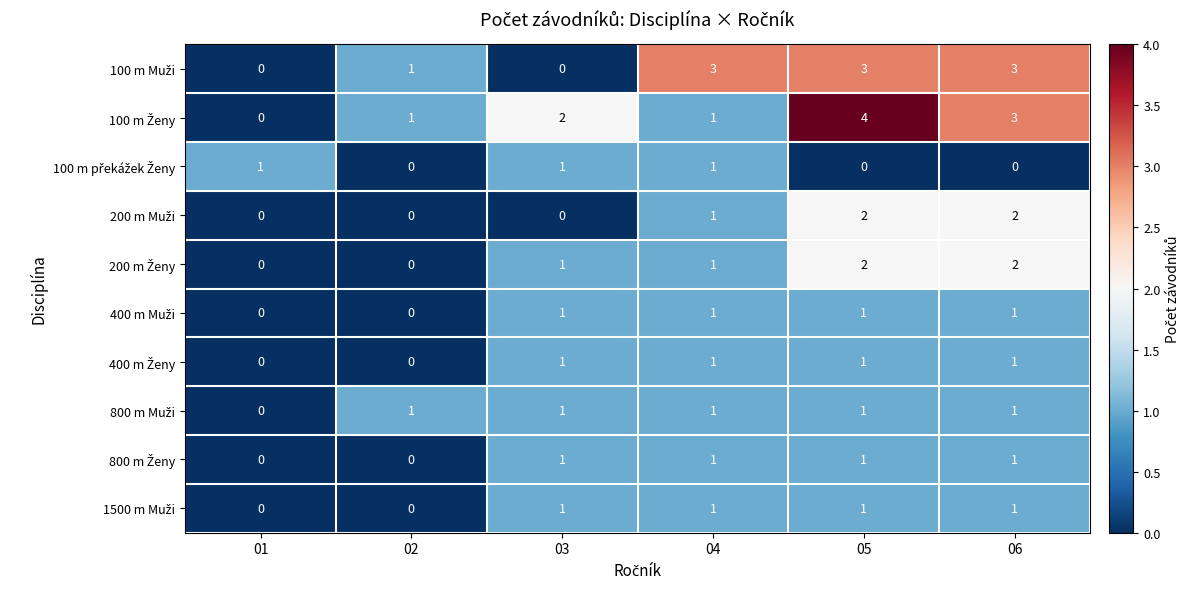

Which category has the highest value across all series?

05